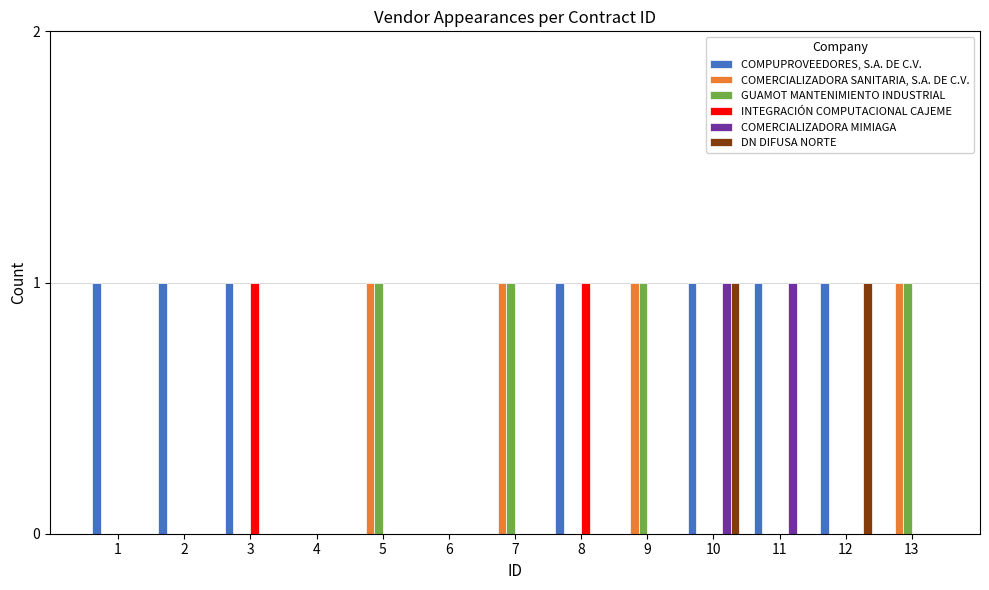

What is the sum of all COMPUPROVEEDORES, S.A. DE C.V. values?

7